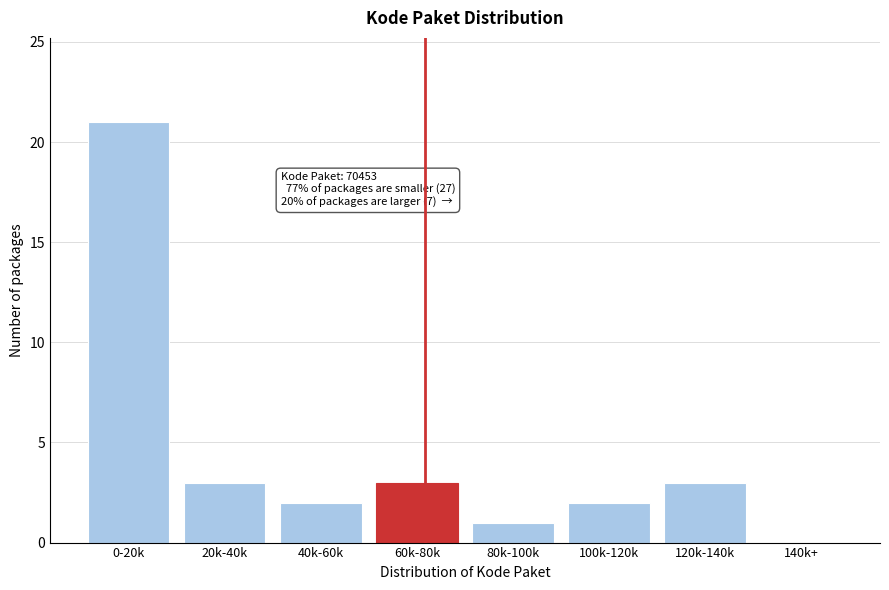

Reading left to right, what are all the values shown in this chart?

0-20k=21	20k-40k=3	40k-60k=2	60k-80k=3	80k-100k=1	100k-120k=2	120k-140k=3	140k+=0